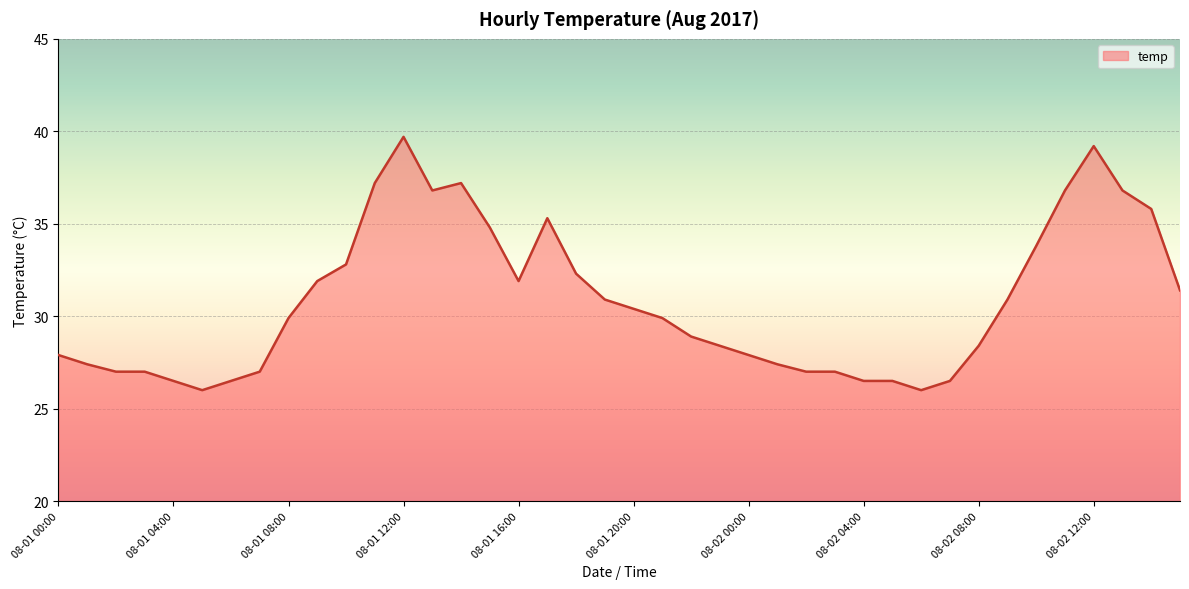

What is the smallest value displayed?

26.0